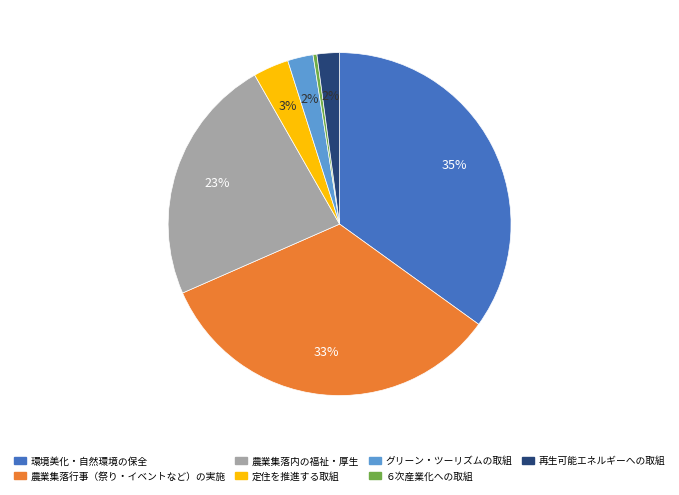

Which slice is the smallest?

６次産業化への取組